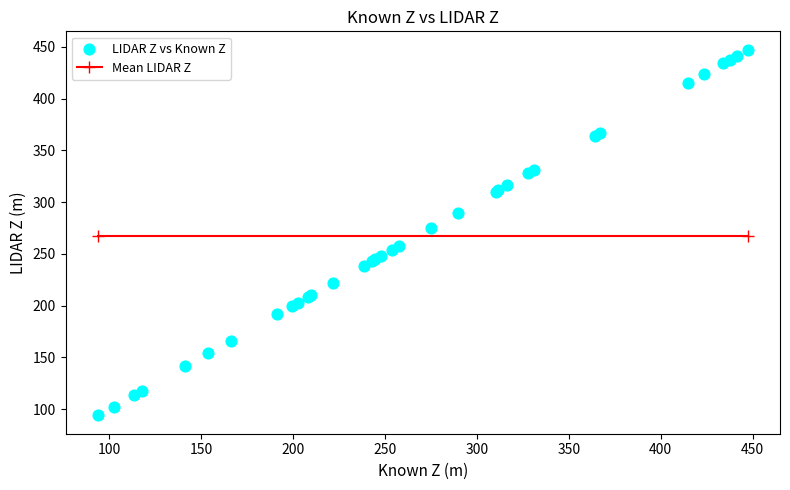

What Y value in the scatter plot is closest to 270?

274.9